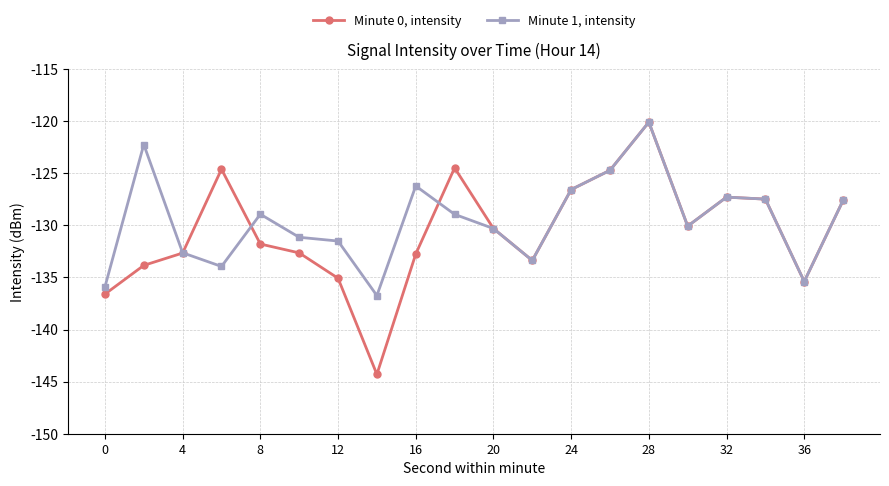

Rank the series by their average value, from highest to lowest.

Minute 1, intensity, Minute 0, intensity